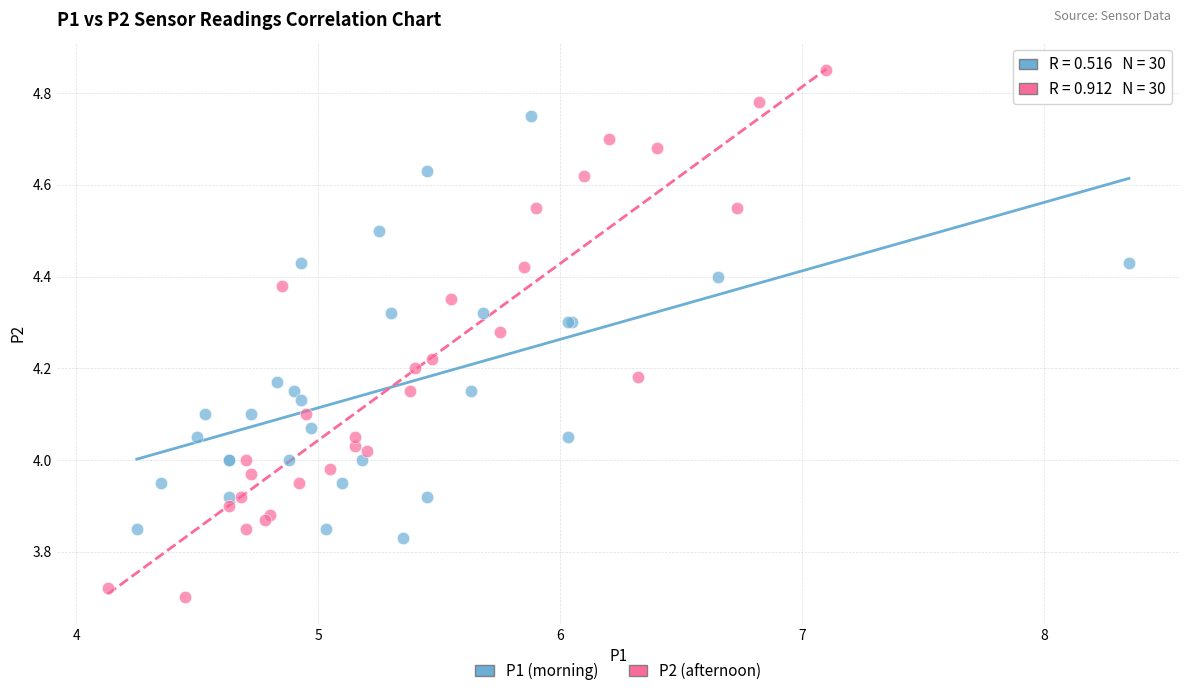

Which series reaches the maximum Y coordinate?

P2 (afternoon)